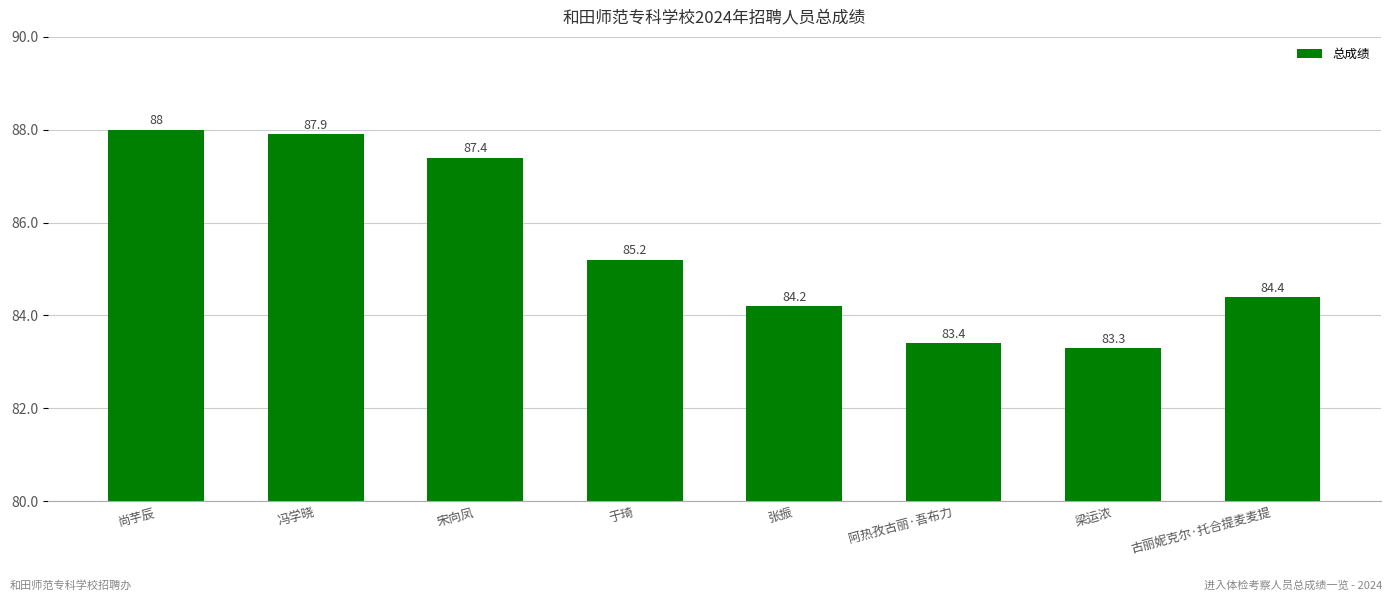

Reading left to right, list all the values displayed in this chart.

尚芋辰=88.0	冯学晓=87.9	宋向凤=87.4	于琦=85.2	张振=84.2	阿热孜古丽·吾布力=83.4	梁运浓=83.3	古丽妮克尔·托合提麦麦提=84.4